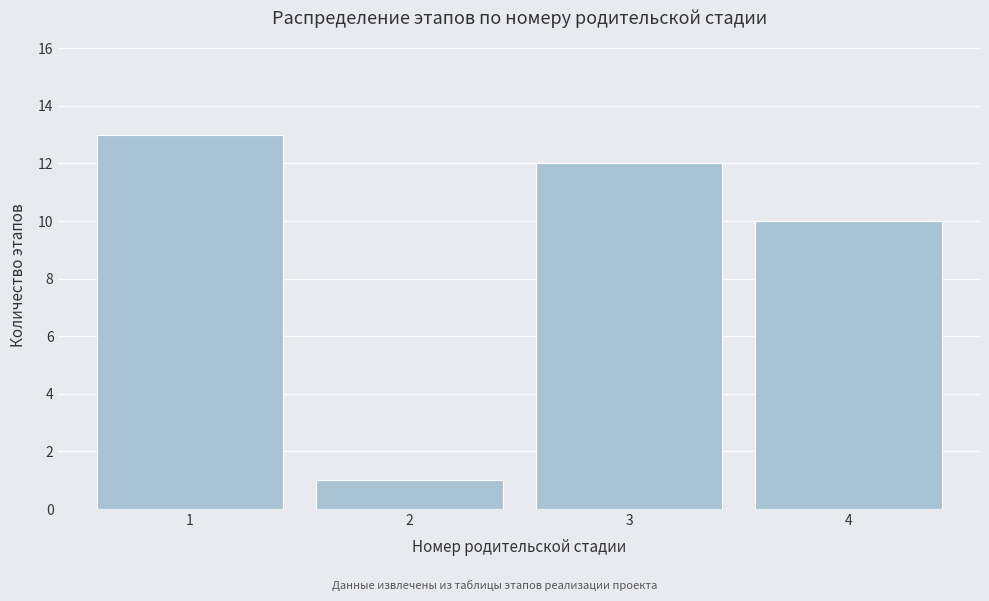

Reading right to left, list all the values displayed in this chart.

10	12	1	13